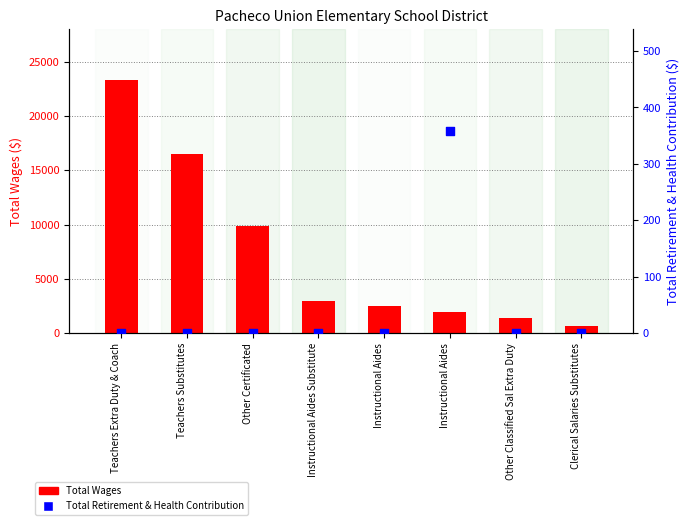

At how many categories does at least one series exceed 10446?

2